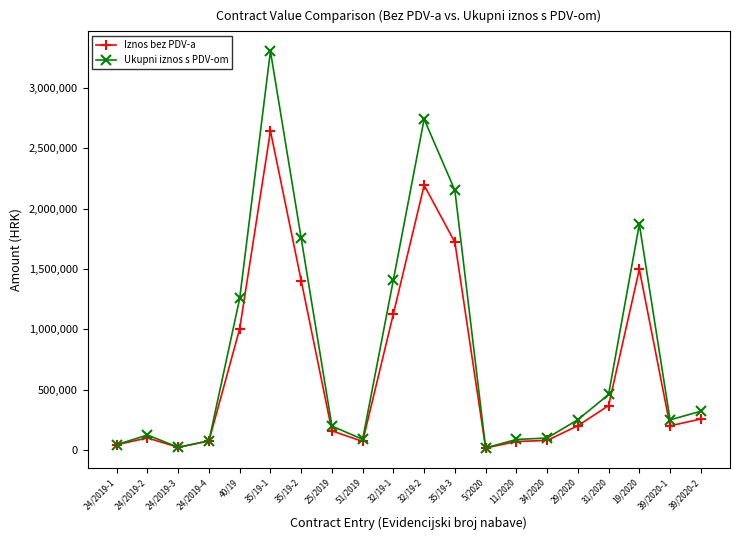

What position from the left is 24/2019-4?

4